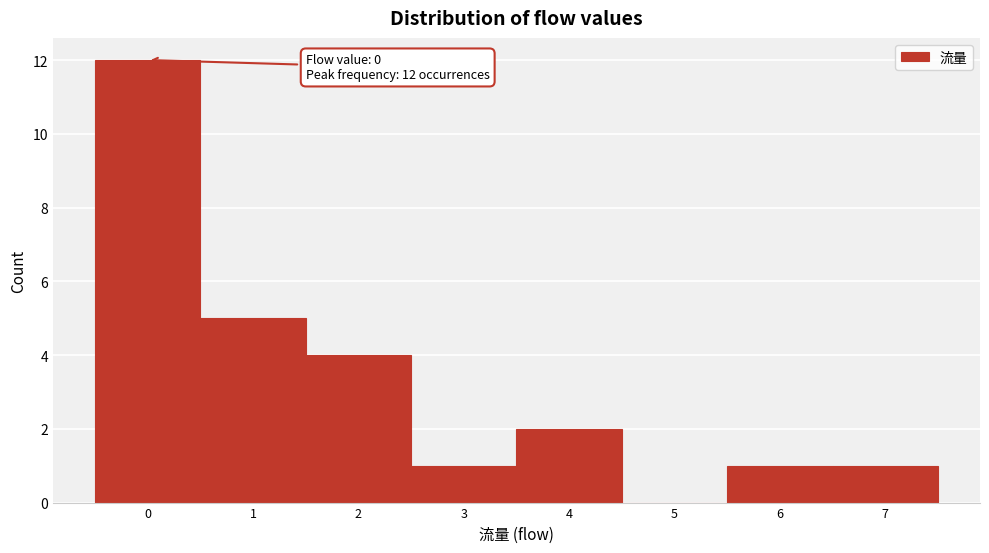

Which range on the x-axis has the tallest bar?

-0.5 to 0.5